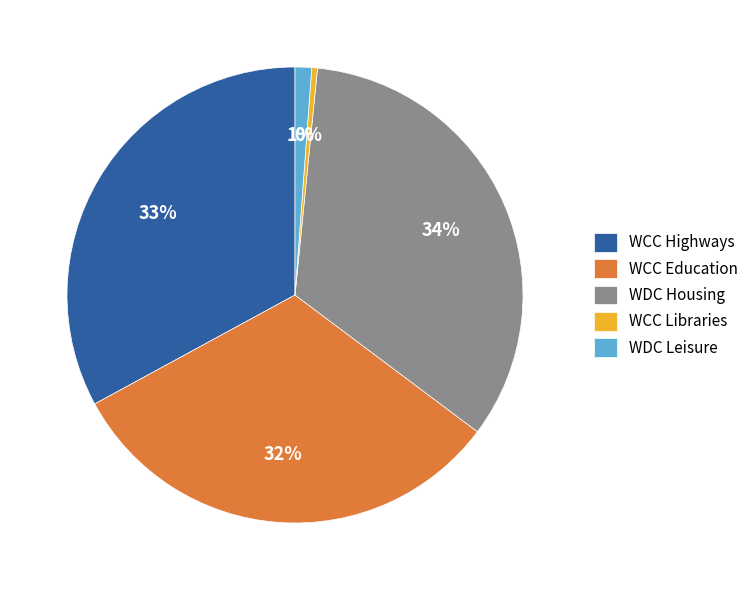

Is it true that WCC Libraries is 12% of the pie?

False